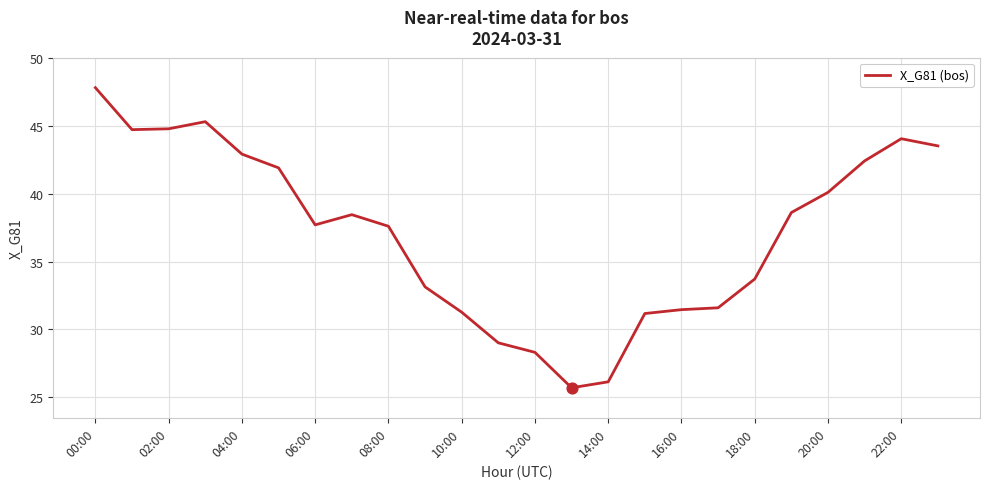

What is the greatest value displayed?

47.8